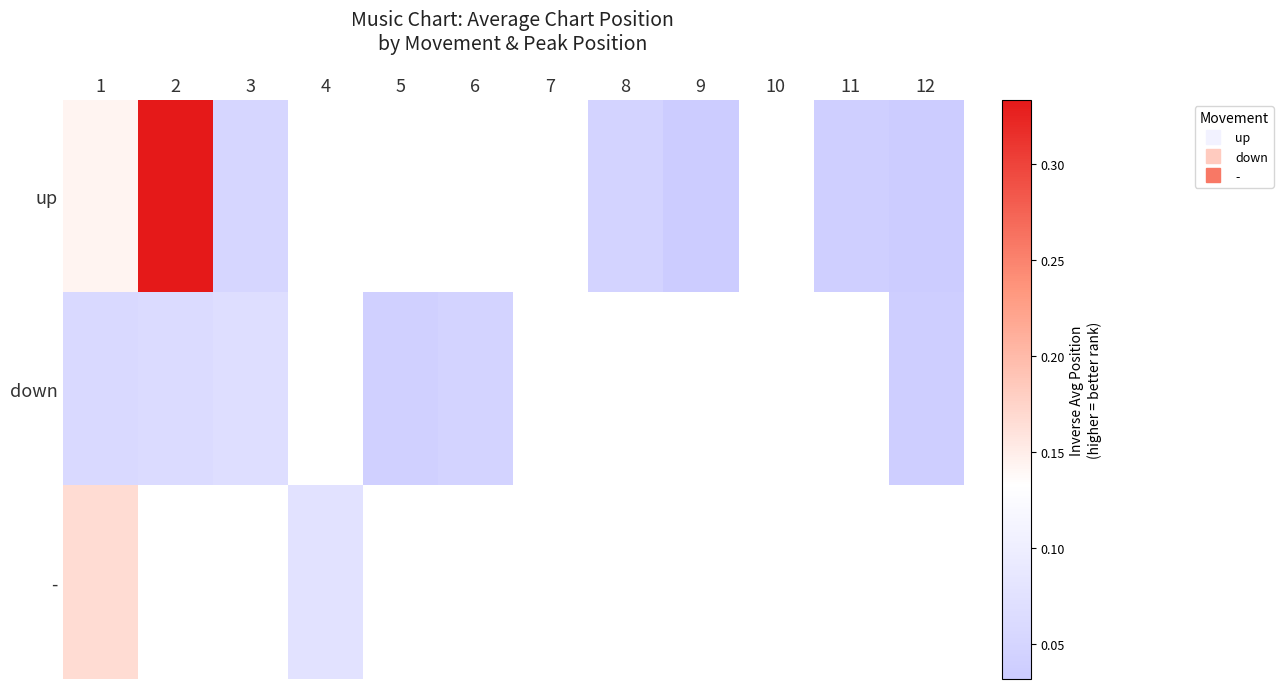

What is the greatest value displayed?

0.3